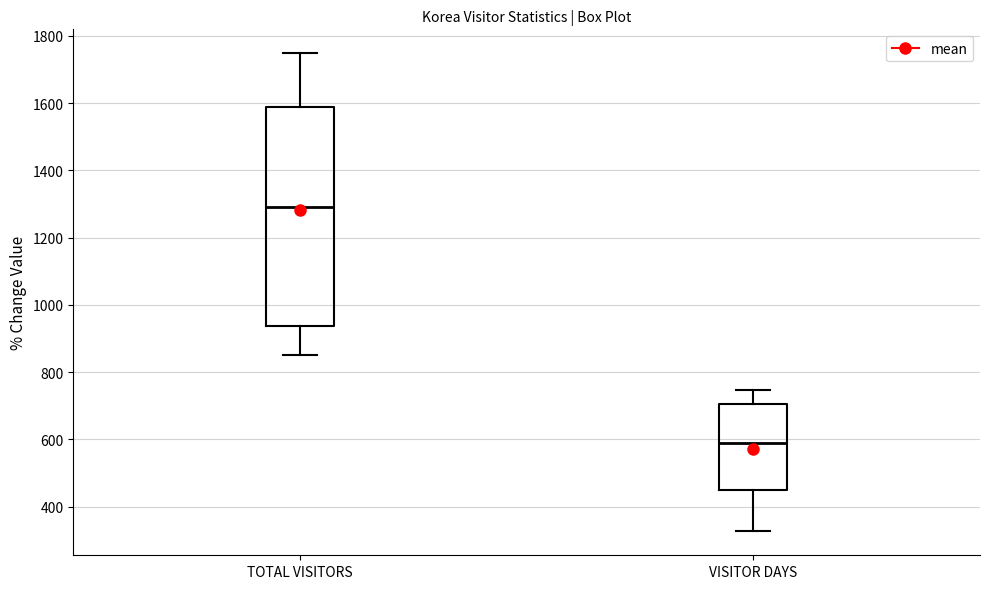

Reading left to right, transcribe this box plot: for each box, give where its median line is, the range the box spans, and where its two whiskers end, as read against the y-axis. The values are not printed on the chart, so give them approximately, as read against the axis.

TOTAL VISITORS: median 1300, box 940 to 1580, whiskers 860 to 1740
VISITOR DAYS: median 580, box 440 to 700, whiskers 320 to 740